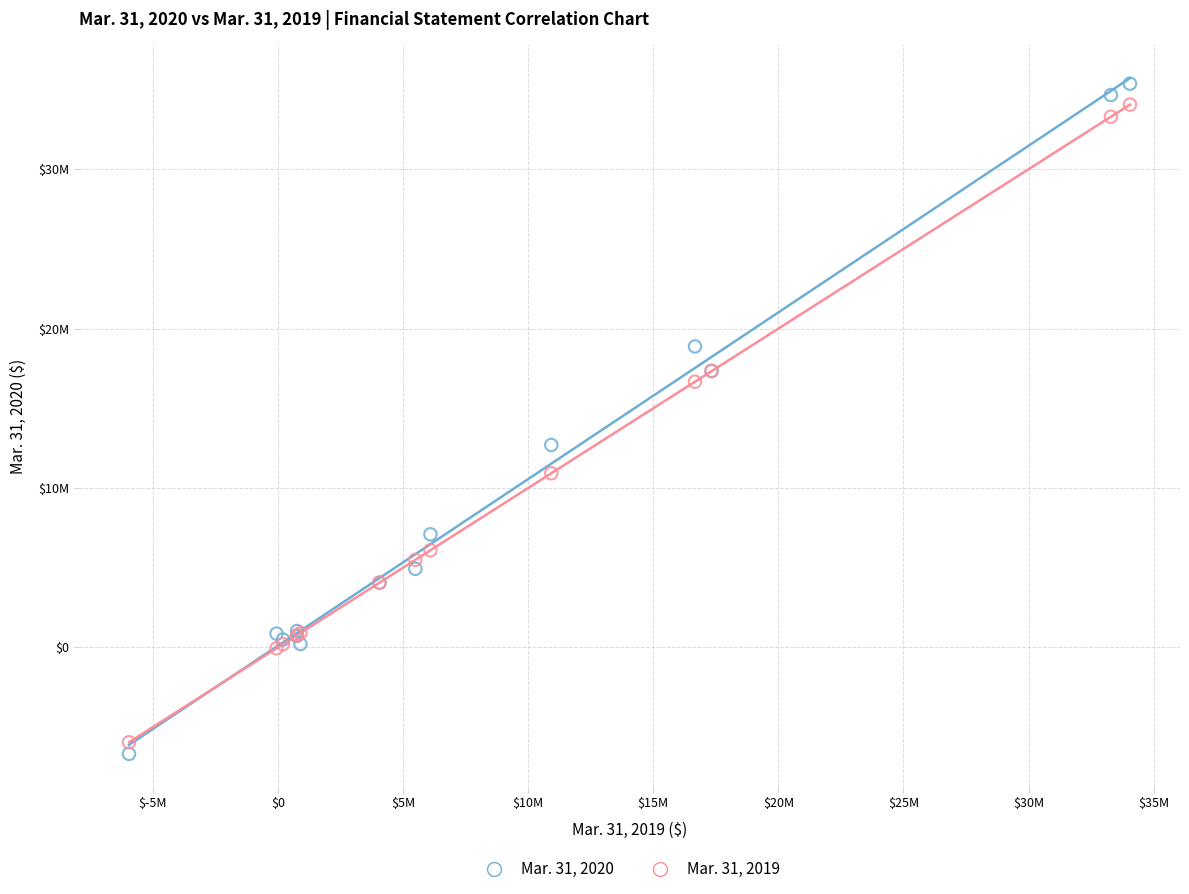

Which series reaches the minimum Y coordinate?

Mar. 31, 2020